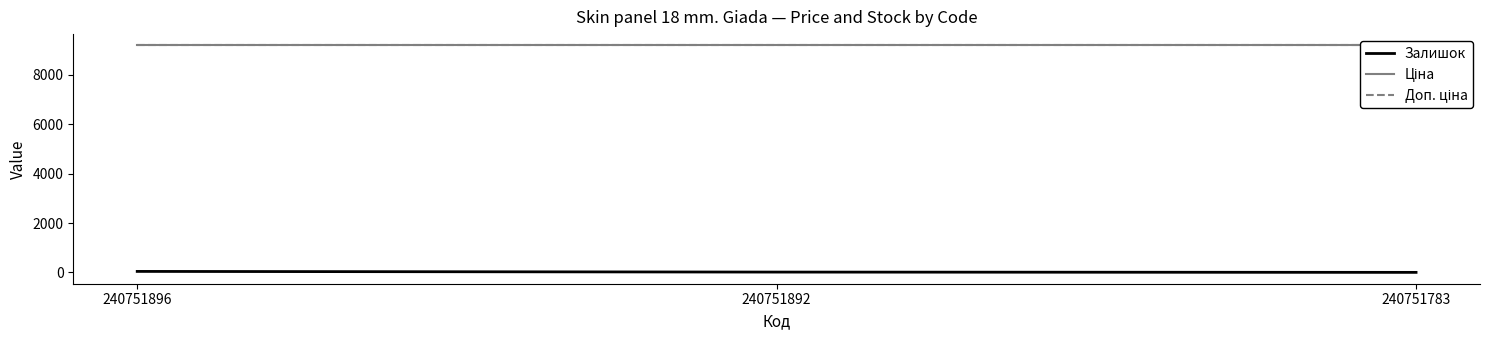

Reading left to right, list all the values displayed in this chart.

Залишок: 240751896=43.0	240751892=16.0	240751783=4.0
Ціна: 240751896=9185.9	240751892=9185.9	240751783=9185.9
Доп. ціна: 240751896=9185.9	240751892=9185.9	240751783=9185.9